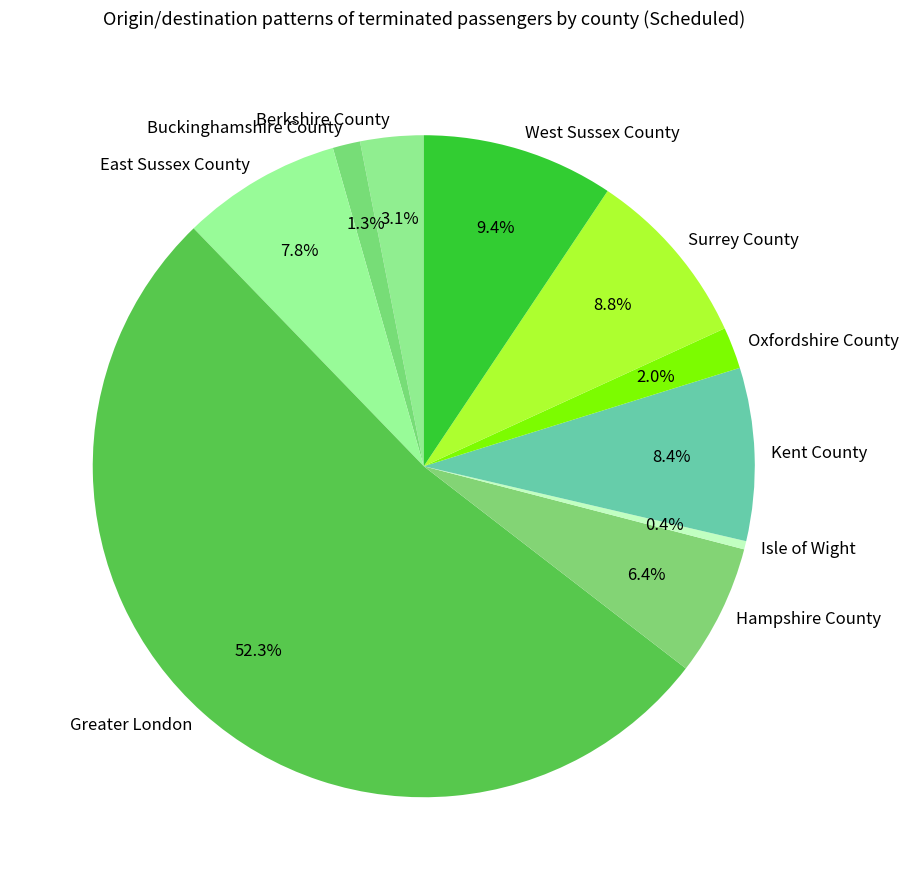

Does Surrey County represent more than half of the total?

No